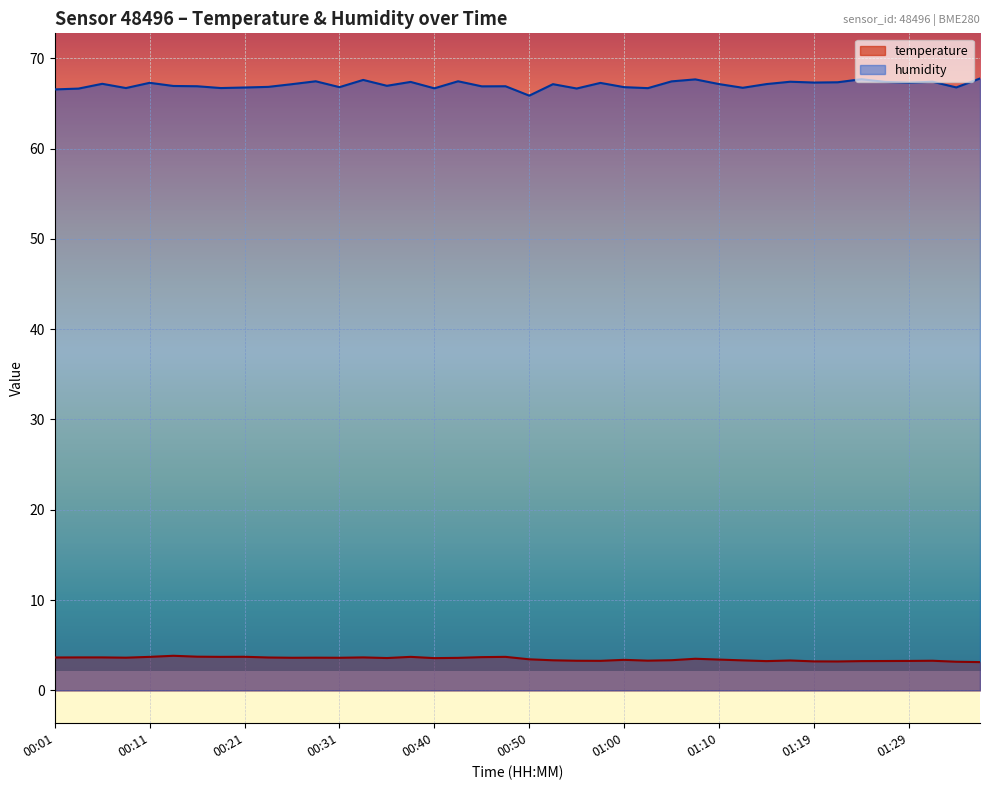

Where is the first local maximum for temperature?

00:14